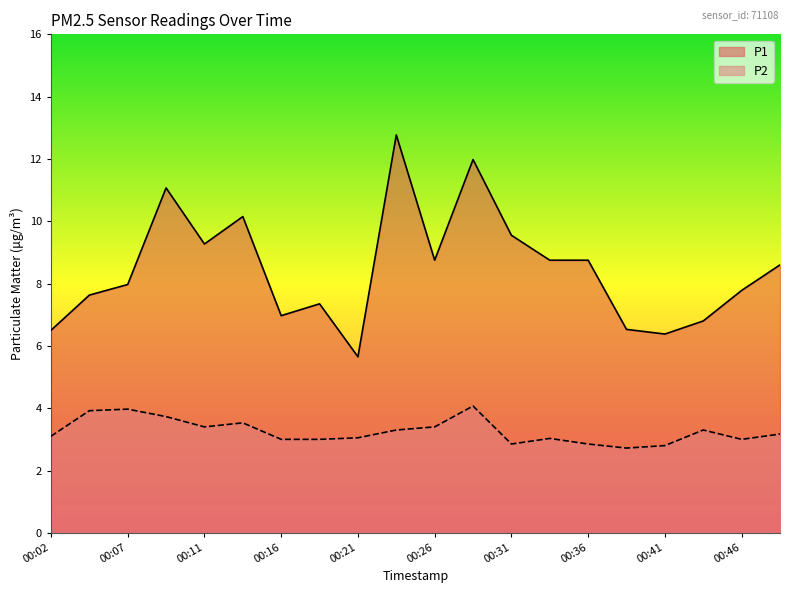

Is it true that P1 equals 6.5 at 00:02?

True